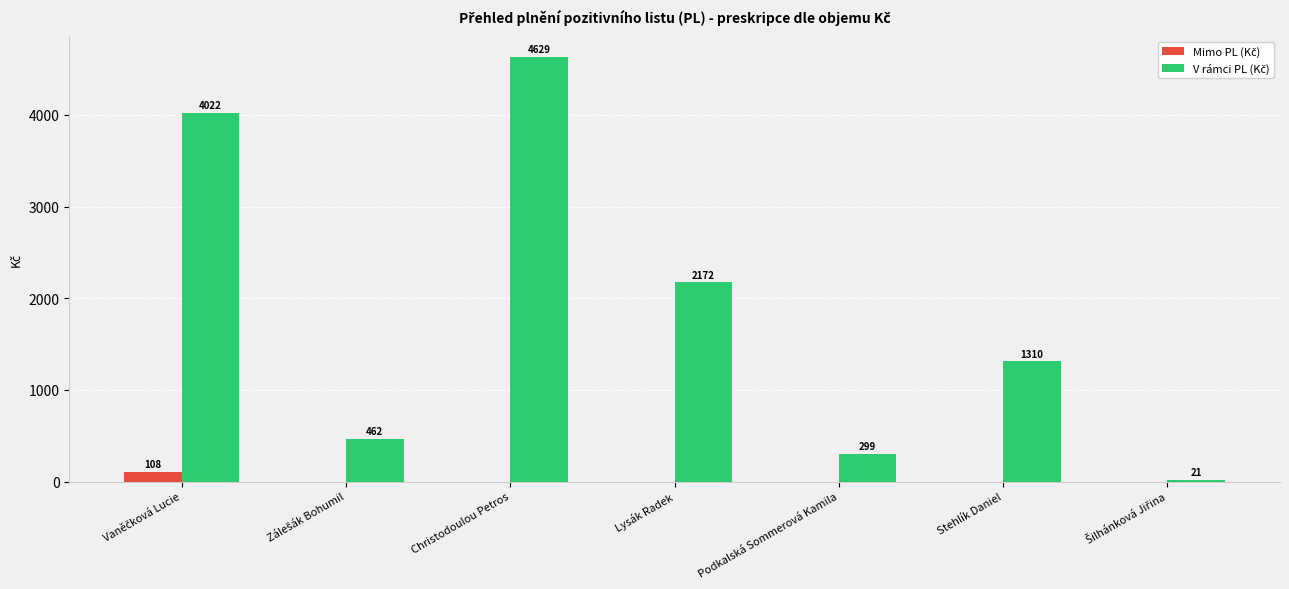

At which category does the chart reach its peak across all series?

Christodoulou Petros